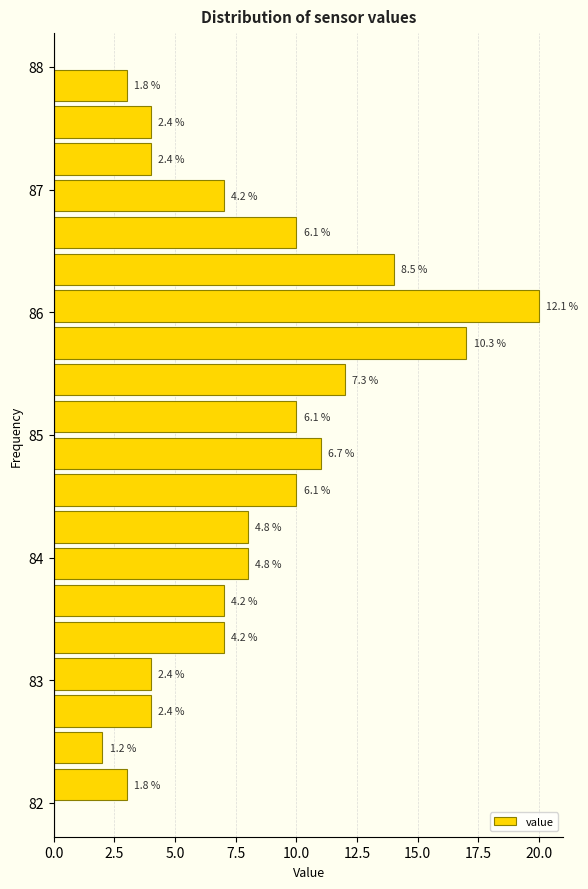

Read against the y-axis, roughly where is the centre of the longest bar?

86.1